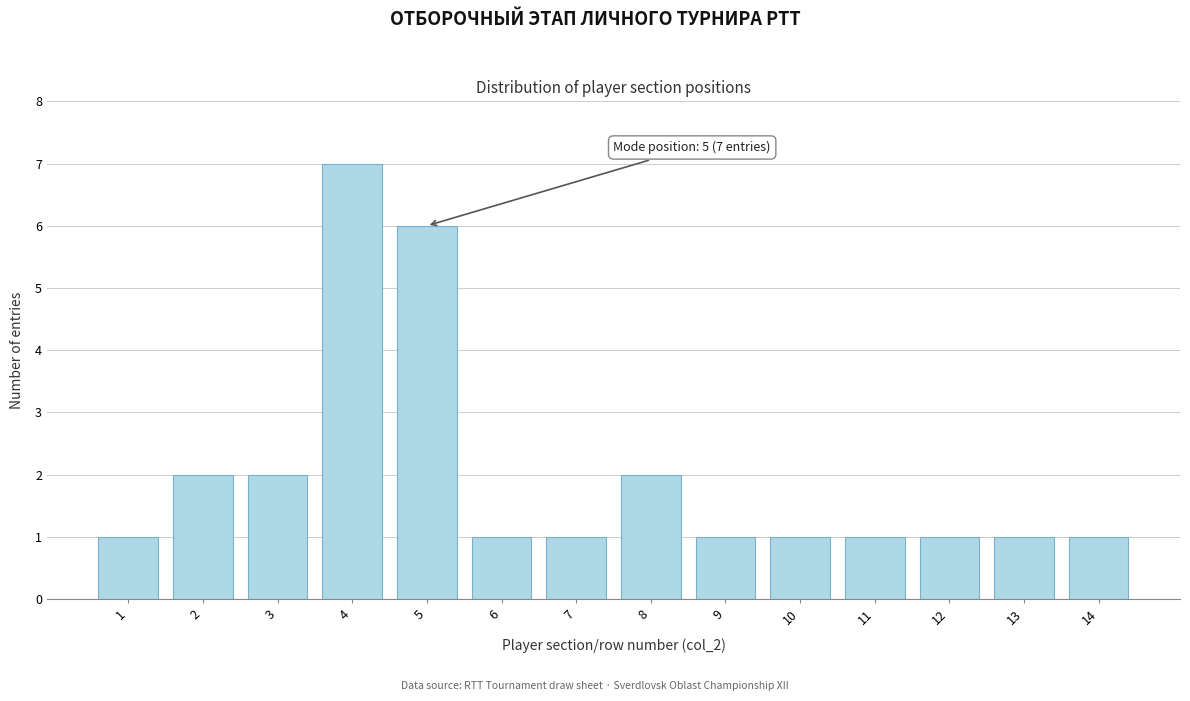

Reading left to right, what are all the values shown in this chart?

1	2	2	7	6	1	1	2	1	1	1	1	1	1